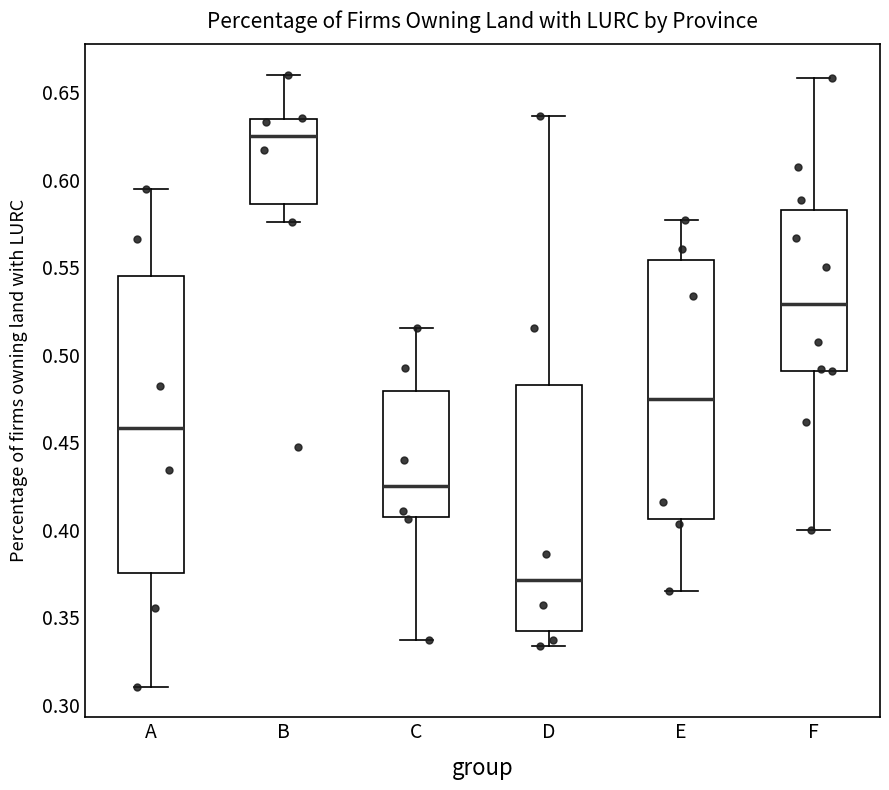

Which box is the tallest, from its lower edge to its upper edge?

A